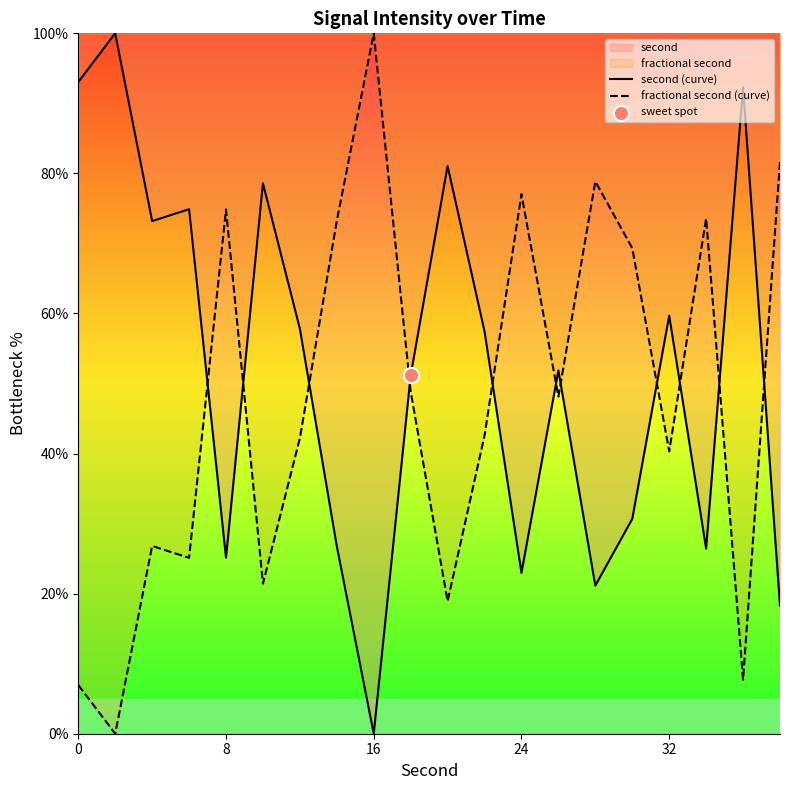

Which series reaches the maximum Y coordinate?

second (curve)